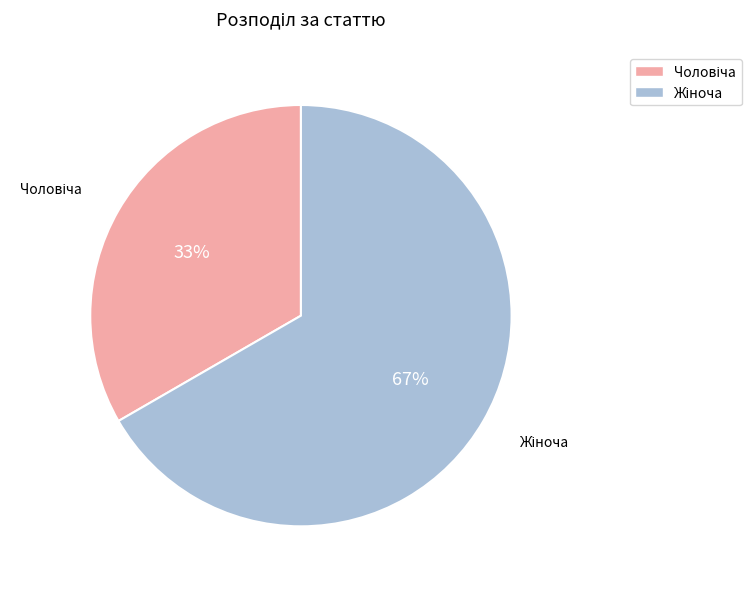

To the nearest percent, what is the average slice percentage?

50%